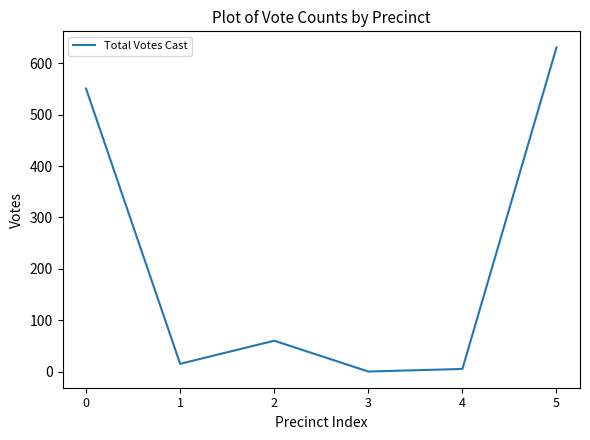

Read the value at 0.

551